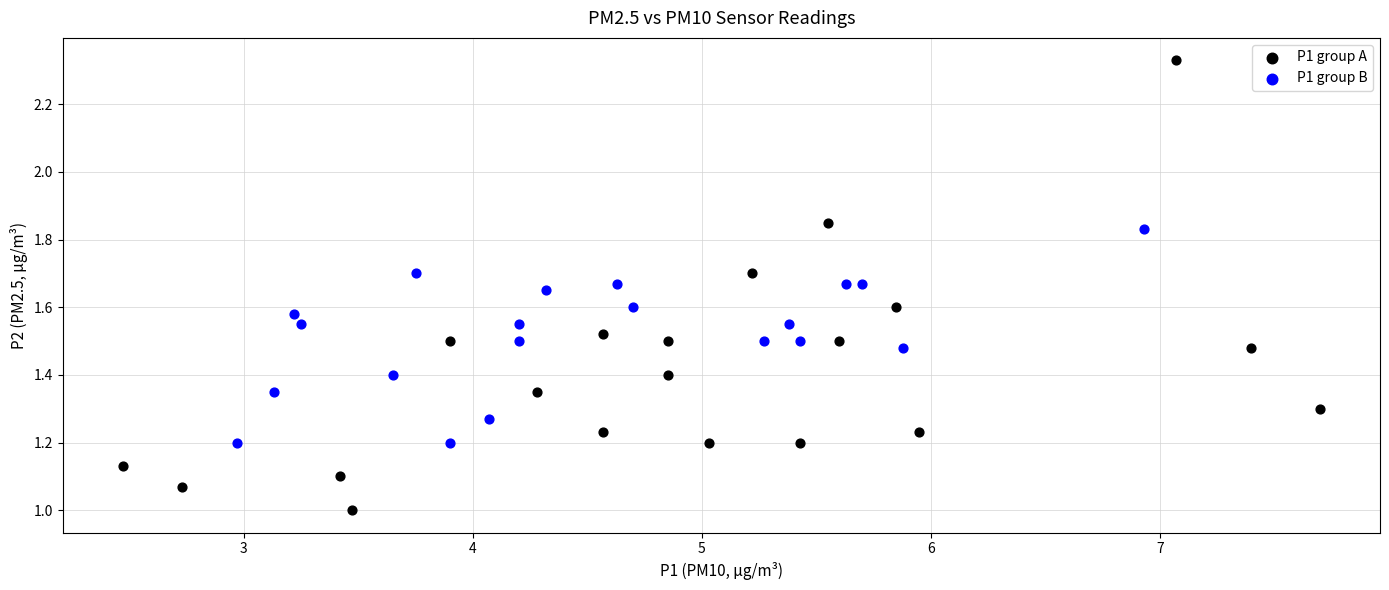

Which series contains the highest Y value?

P1 group A